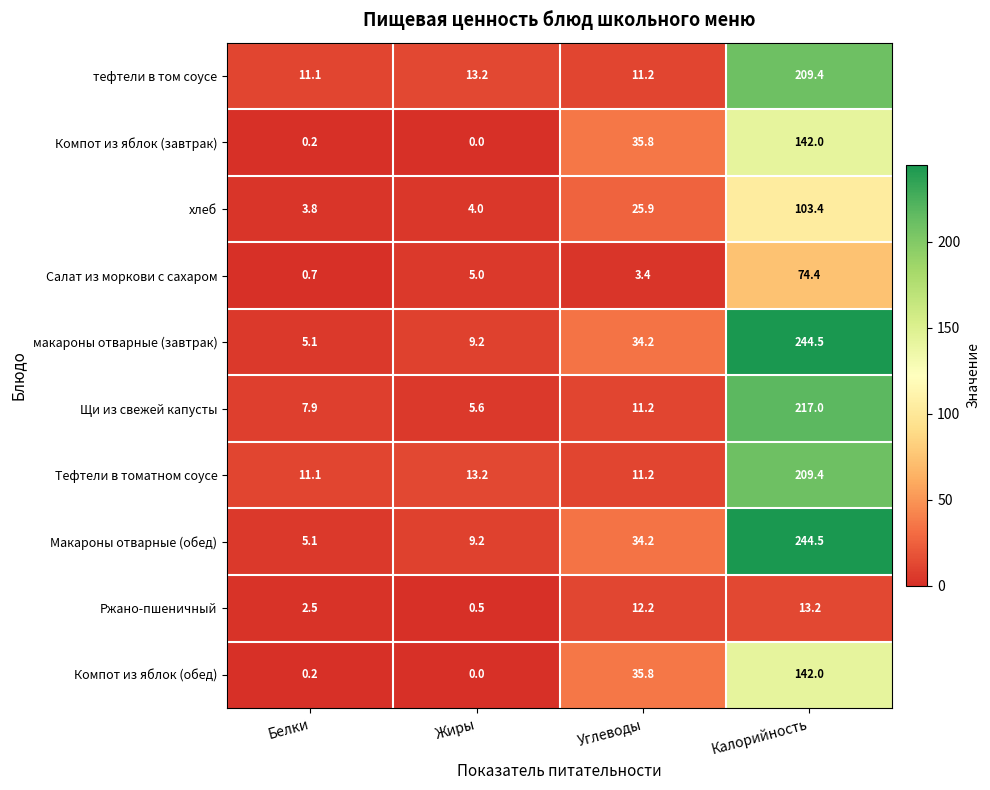

Rank the categories by Макароны отварные (обед) value from lowest to highest.

Белки, Жиры, Углеводы, Калорийность